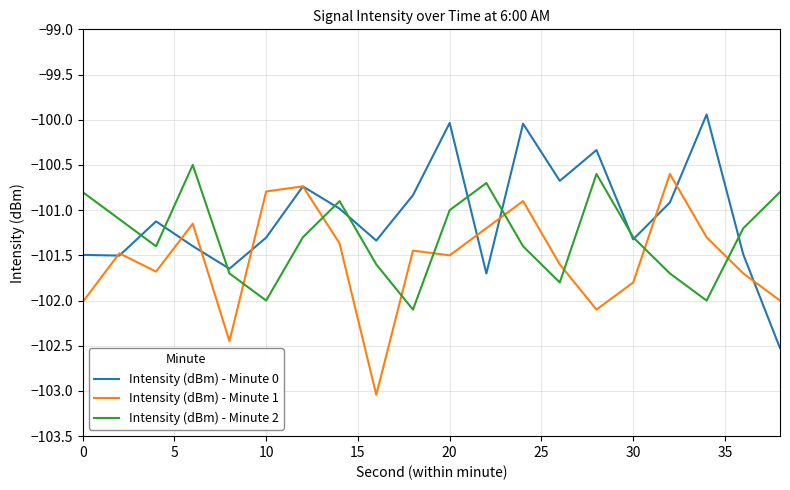

Rank the series by their average value, from lowest to highest.

Intensity (dBm) - Minute 1, Intensity (dBm) - Minute 2, Intensity (dBm) - Minute 0